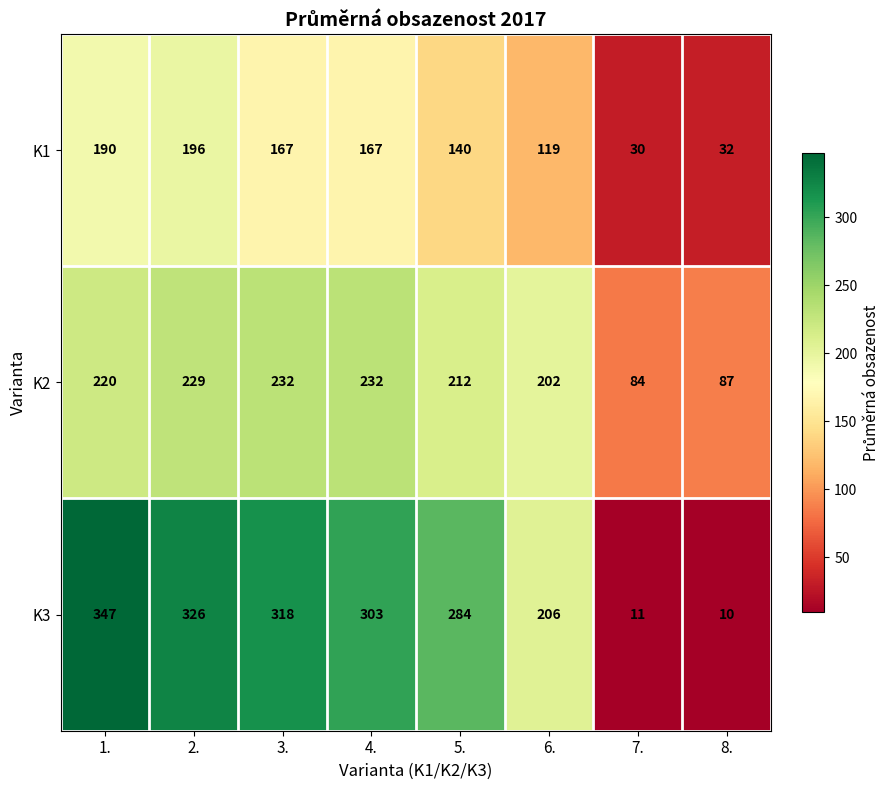

True or false: K2 has a value of 40 at 7..

False